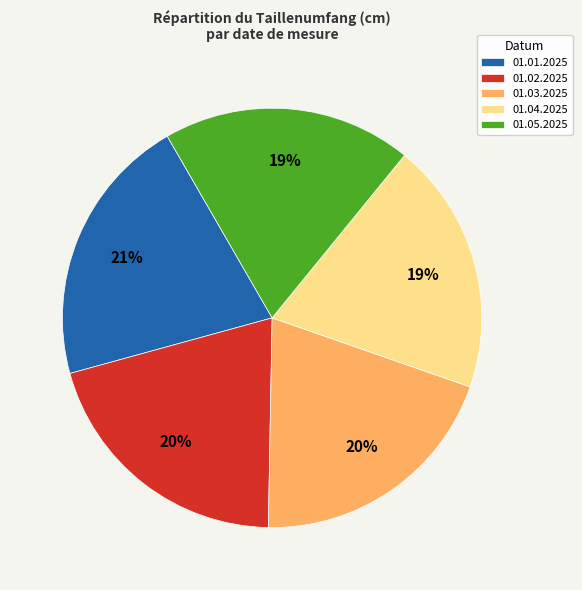

Approximately how many times larger is the value at 01.04.2025 compared to 01.05.2025?

1.0